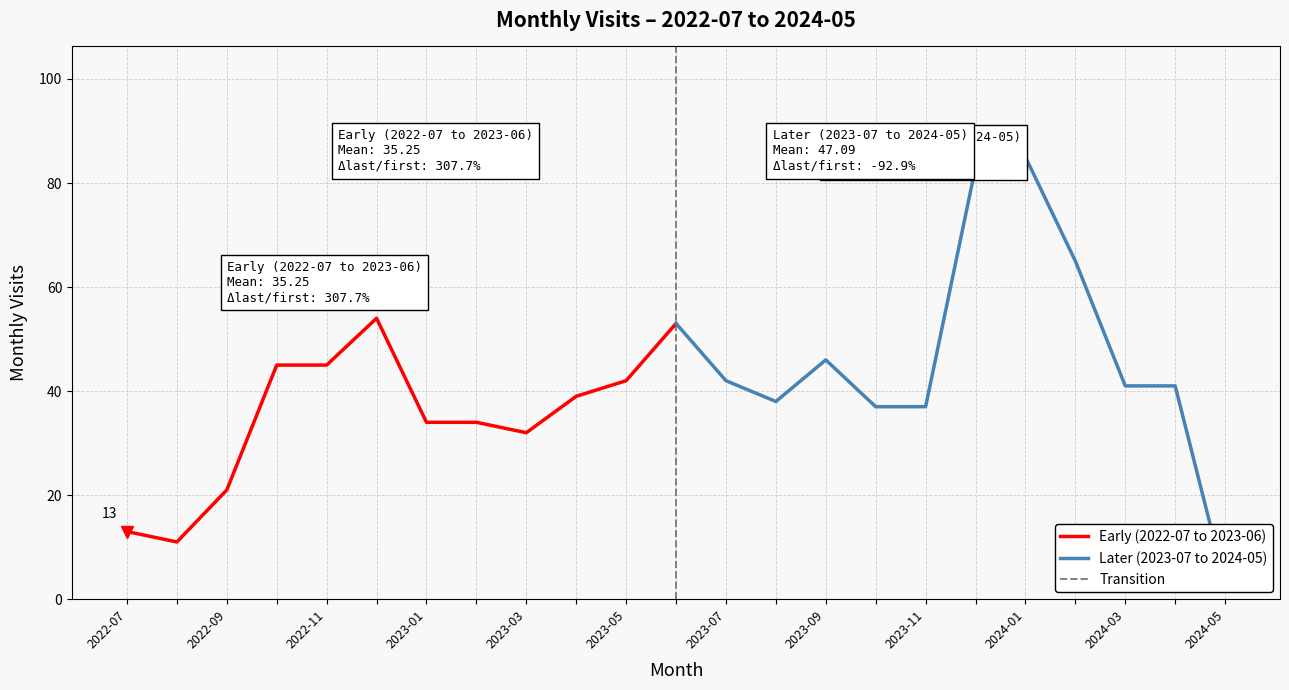

What is the lowest value of the Early (2022-07 to 2023-06) series?

11